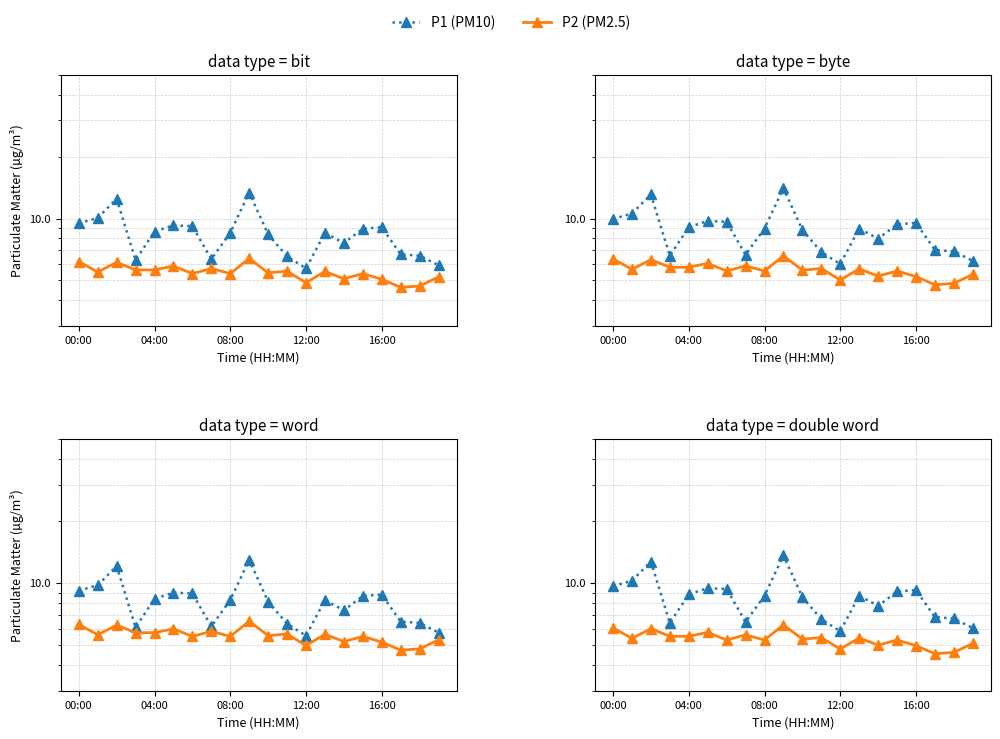

How many data points in P2 (PM2.5) are above 5?

15